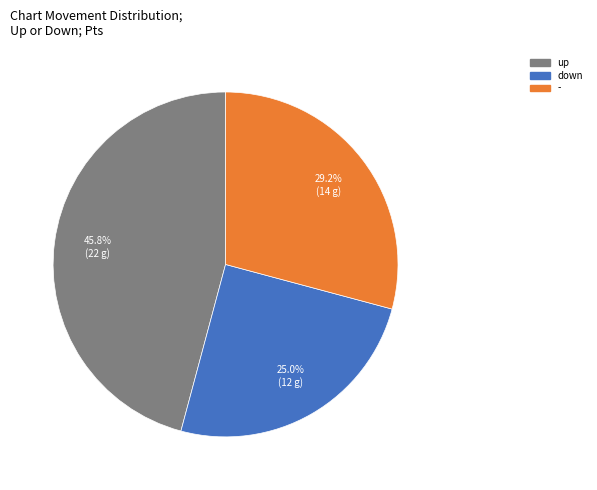

Do - and up together represent more than half of the pie?

Yes